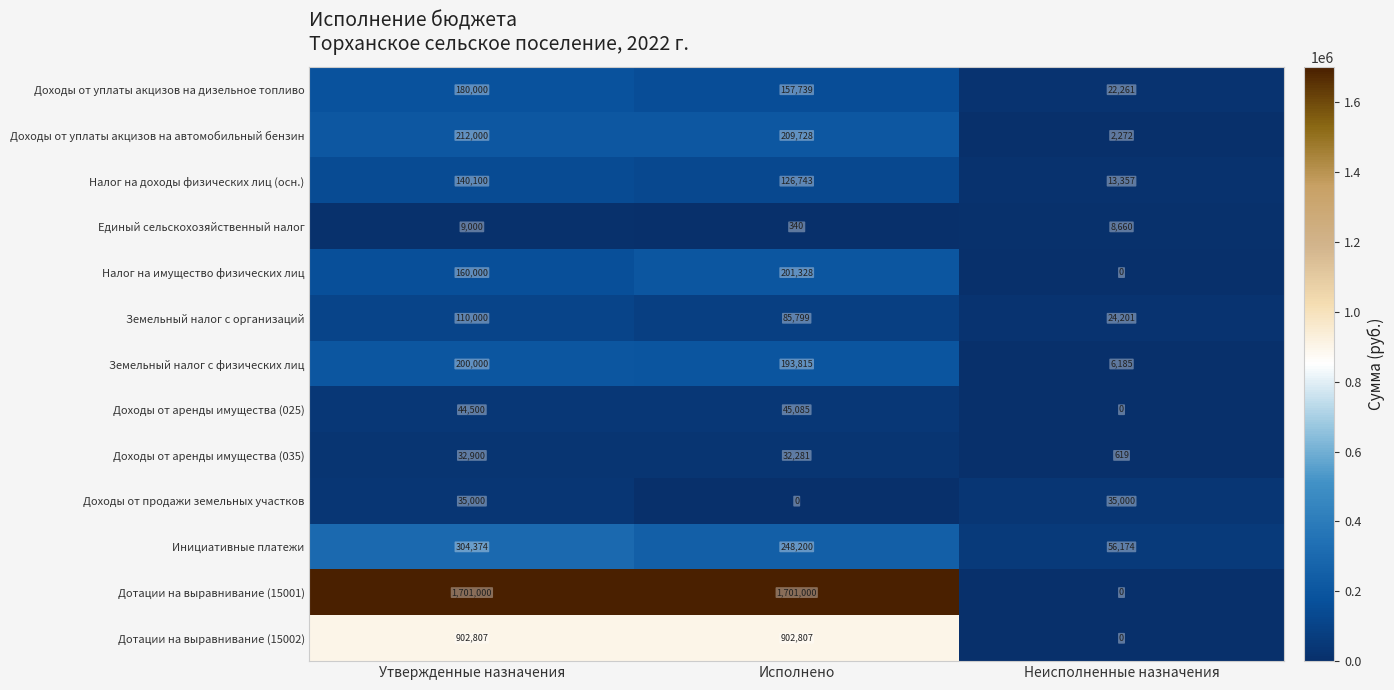

What is the spread (max minus min) of values at Утвержденные назначения?

1692000